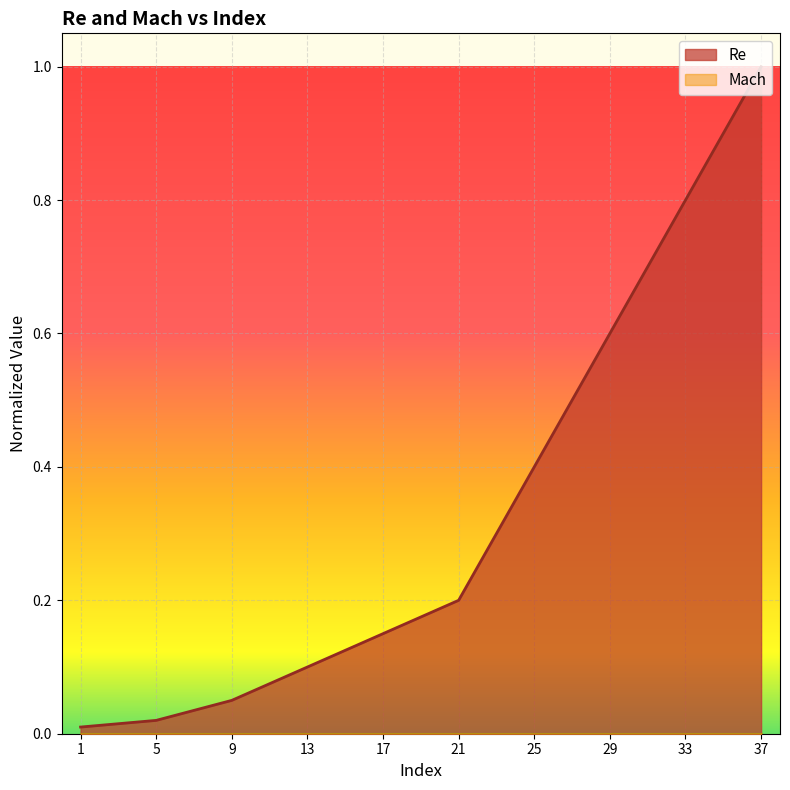

List the labels in order of value, smallest first.

1, 5, 9, 13, 17, 21, 25, 29, 33, 37